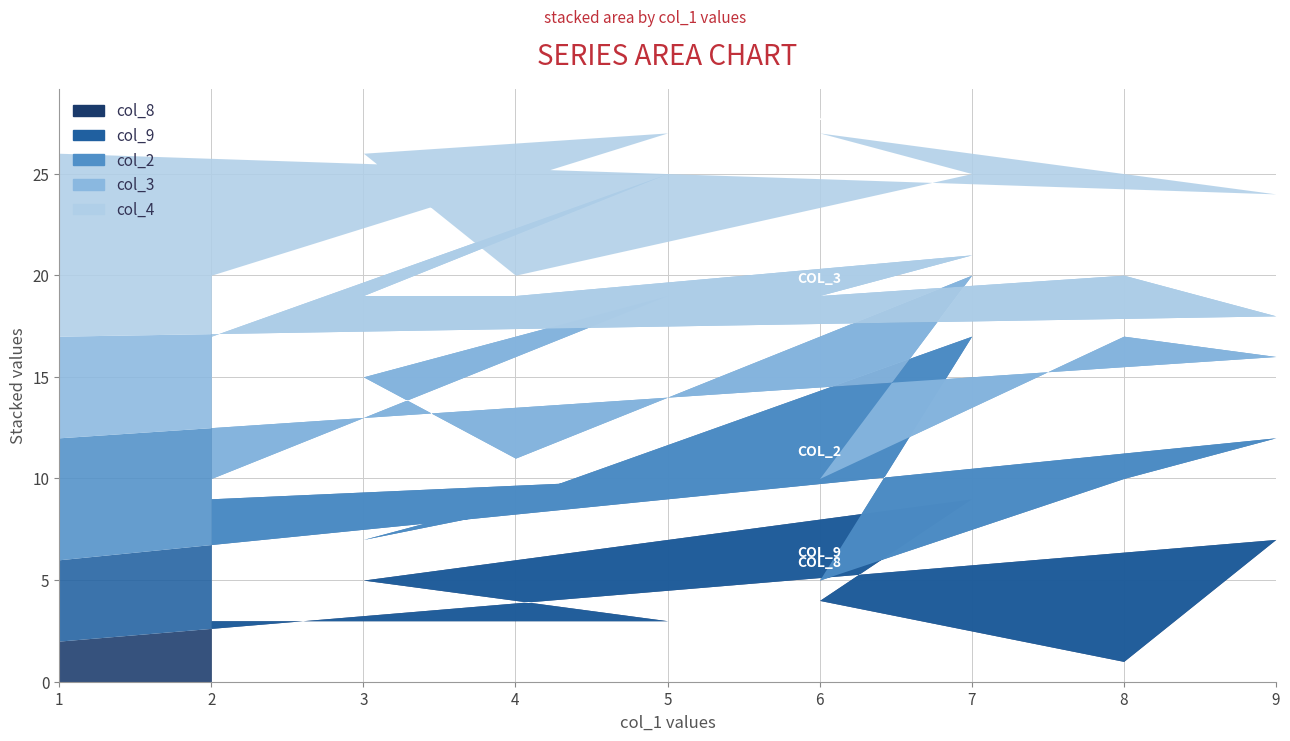

At which label does col_8 reach its peak?

7